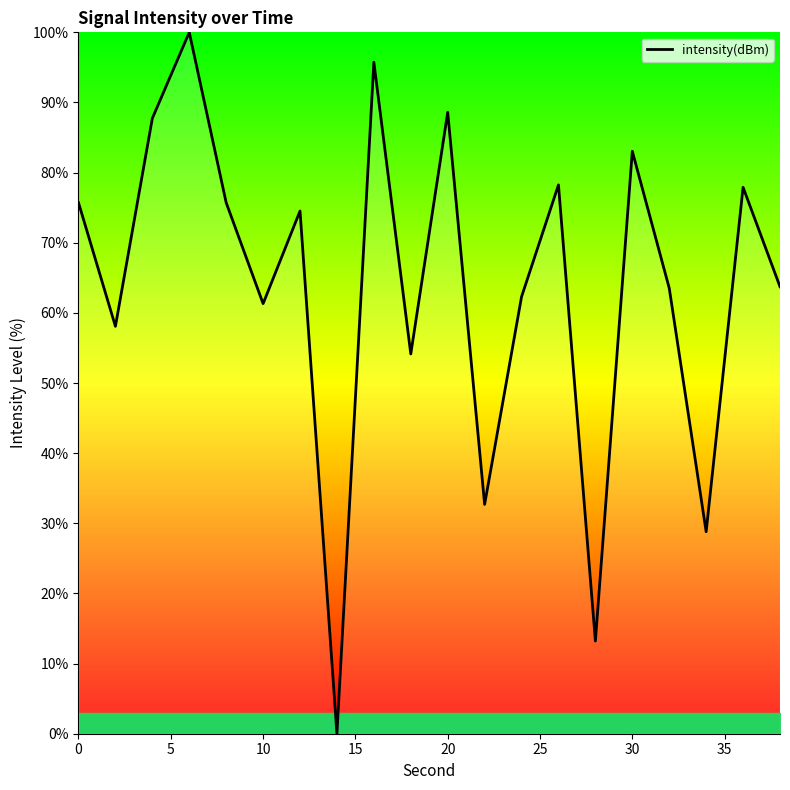

What is the difference between the maximum and minimum values?

100.0